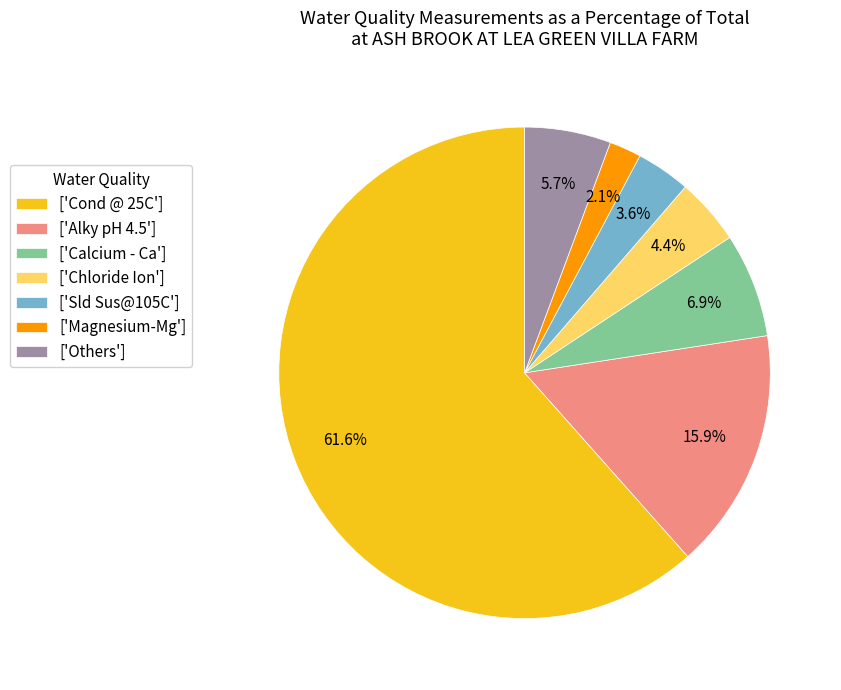

How many slices are in this pie chart?

7